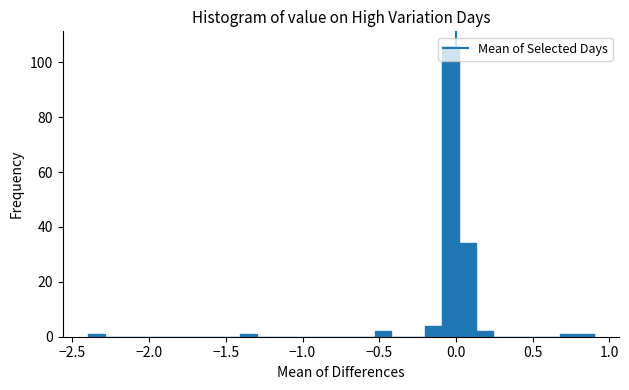

Read against the x-axis, roughly where is the centre of the tallest bar?

-0.05